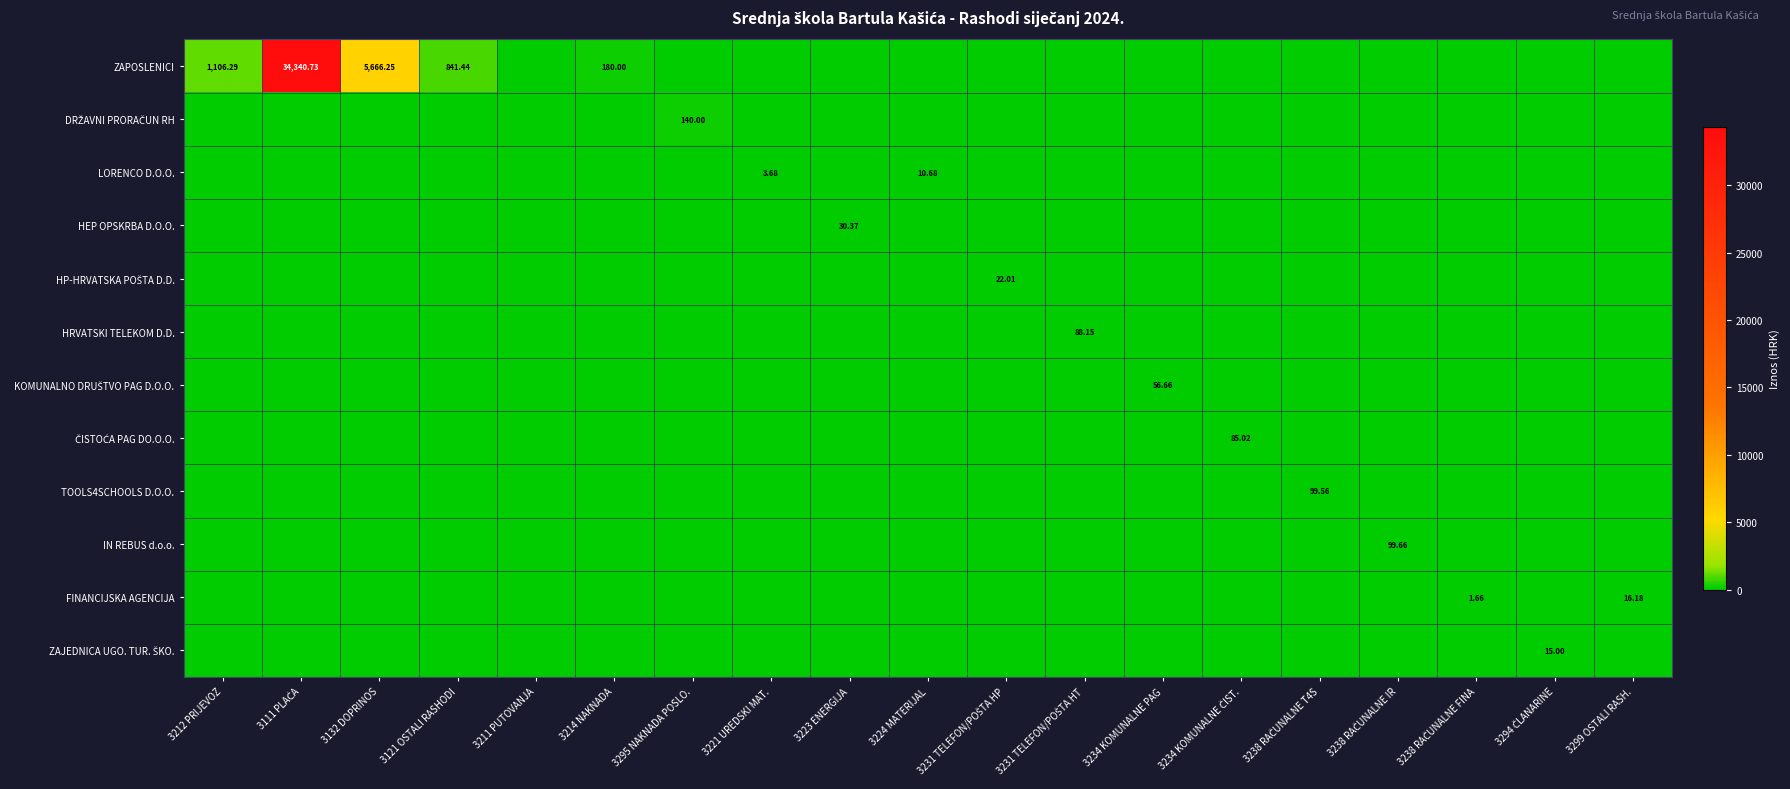

Is it true that KOMUNALNO DRUŠTVO PAG D.O.O. equals 25.1 at 3221 UREDSKI MAT.?

False